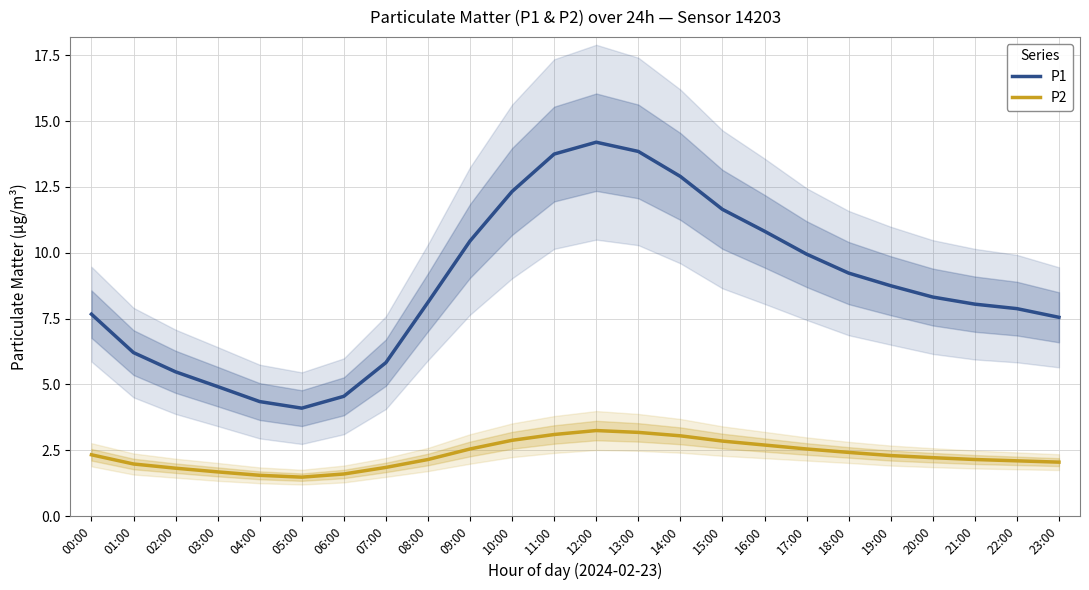

List the labels in order of P2 value, smallest first.

05:00, 04:00, 06:00, 03:00, 02:00, 07:00, 01:00, 23:00, 22:00, 08:00, 21:00, 20:00, 19:00, 00:00, 18:00, 09:00, 17:00, 16:00, 15:00, 10:00, 14:00, 11:00, 13:00, 12:00